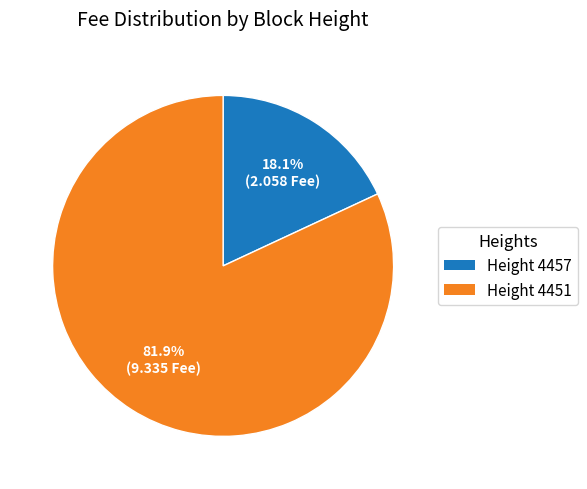

Rank the categories by value from lowest to highest.

Height 4457, Height 4451